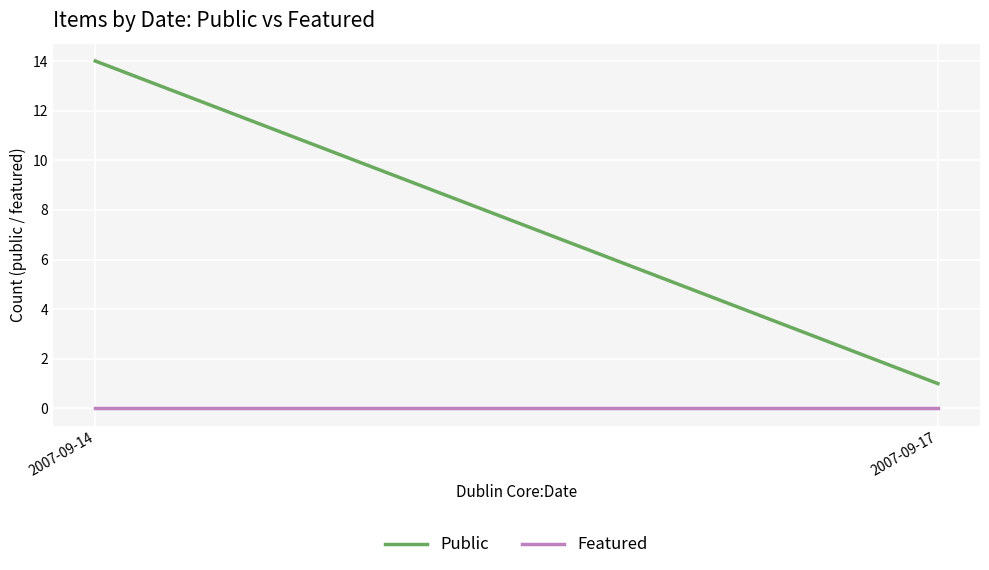

At which label is Public closest to 7?

2007-09-17